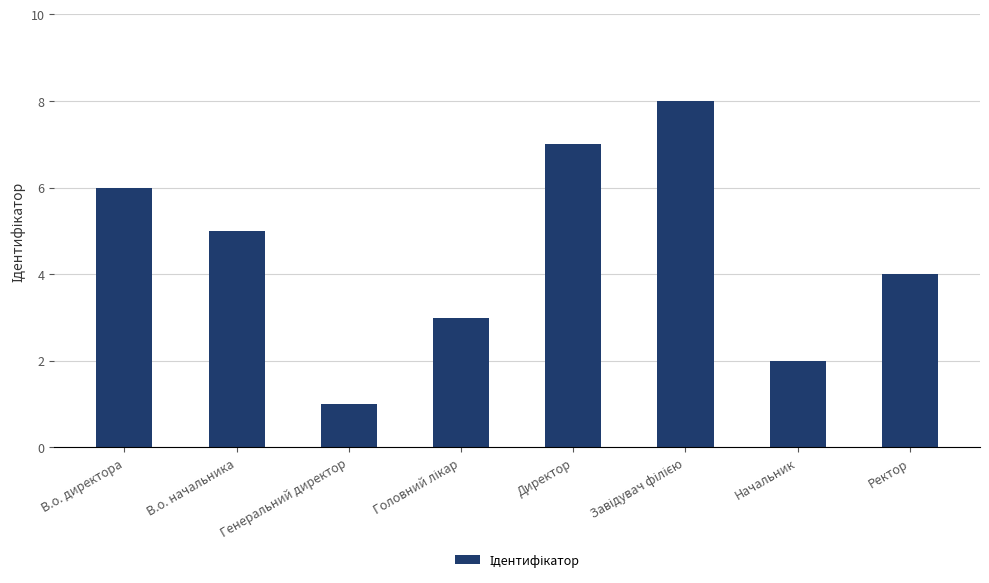

What position from the right is Ректор?

1